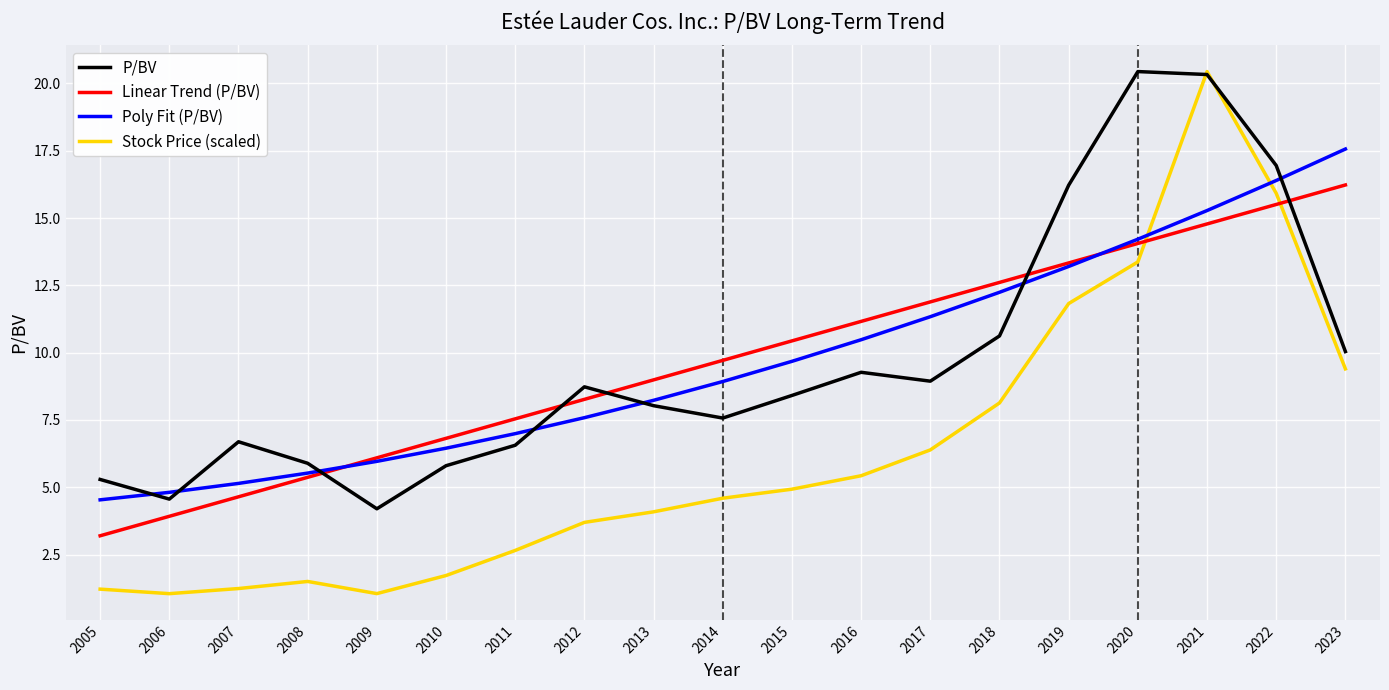

Which category has the highest value in the Stock Price (scaled) series?

2021